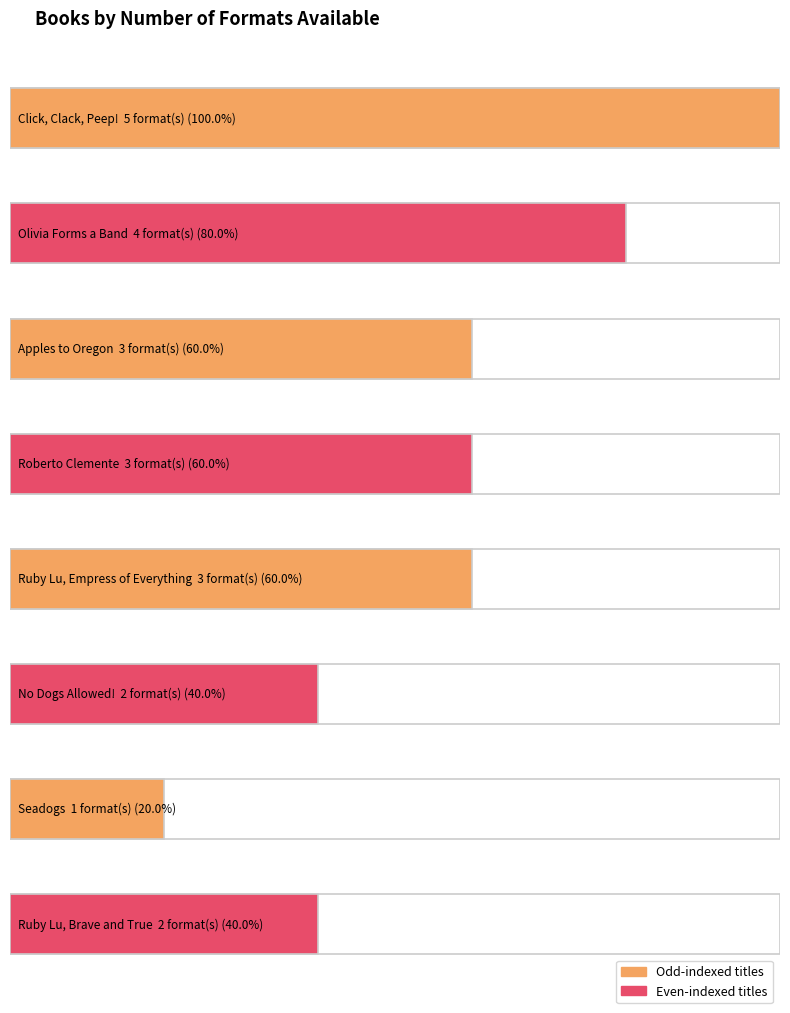

Count the values in the range 2 to 4.

6